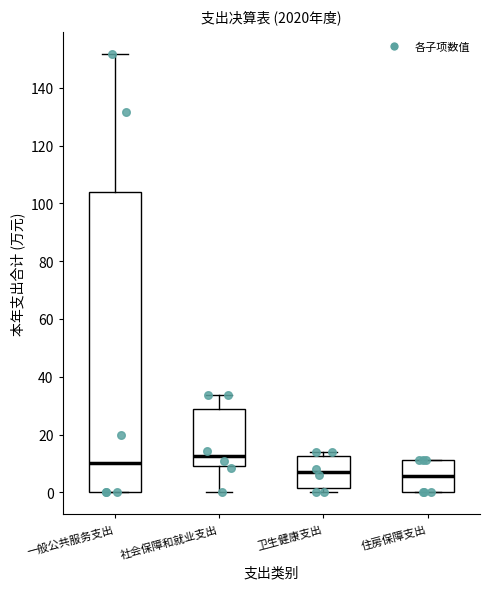

Where is the upper edge of the box for 卫生健康支出 on the y-axis? The values are not printed on the chart, so give them approximately, as read against the axis.

12